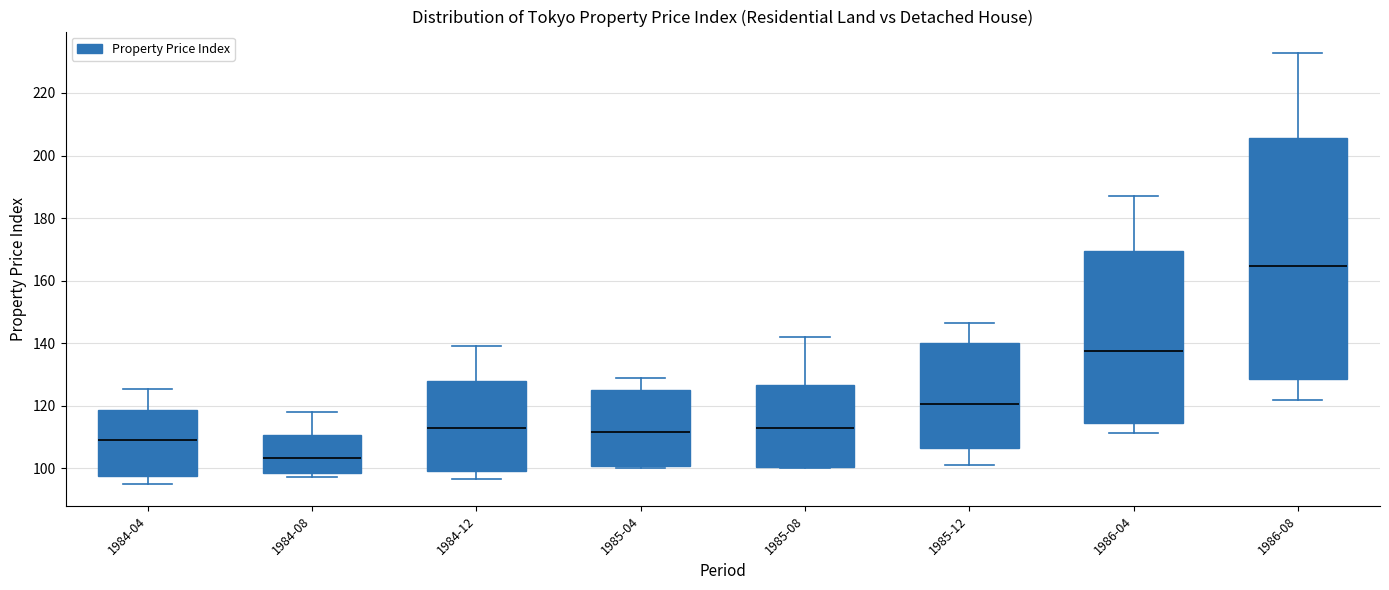

Which box's median line is the lowest?

1984-08